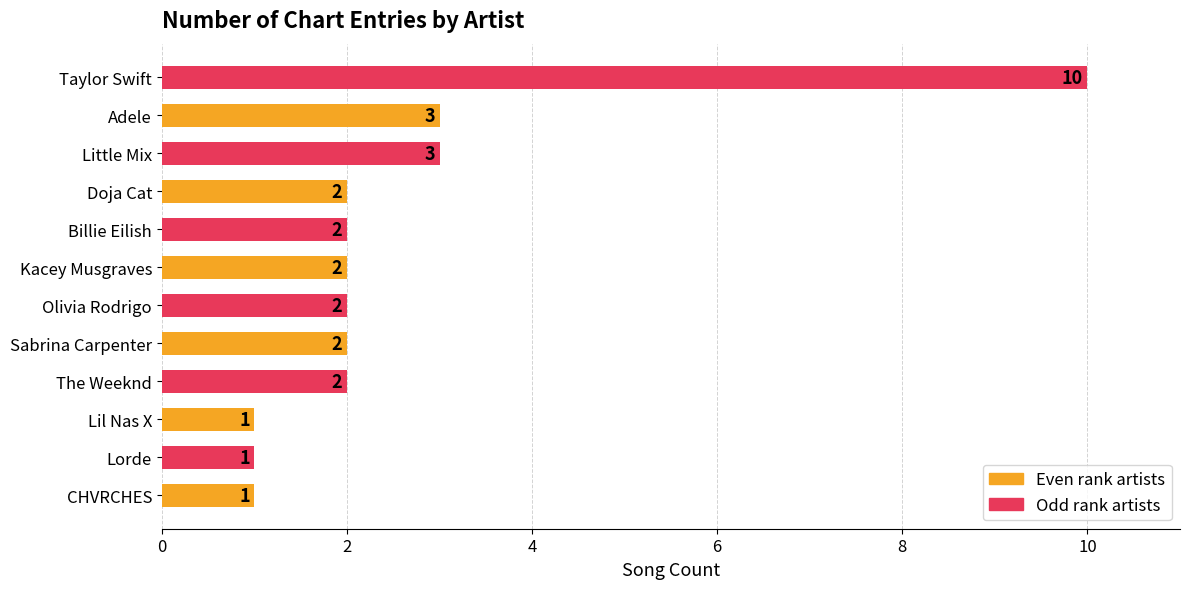

True or false: the data shows 2 at Doja Cat.

True